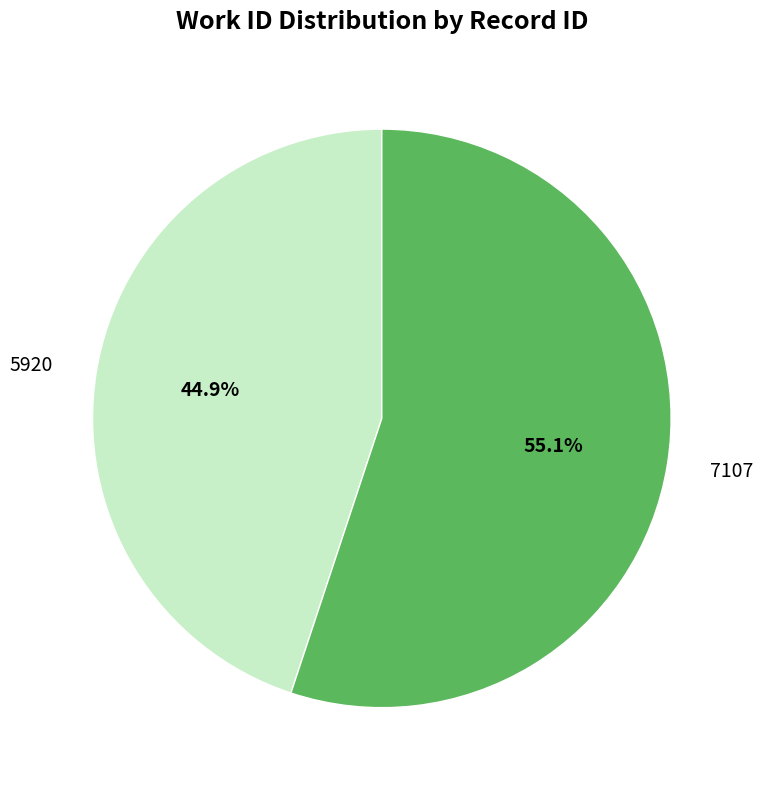

Rank the categories by value from highest to lowest.

7107, 5920